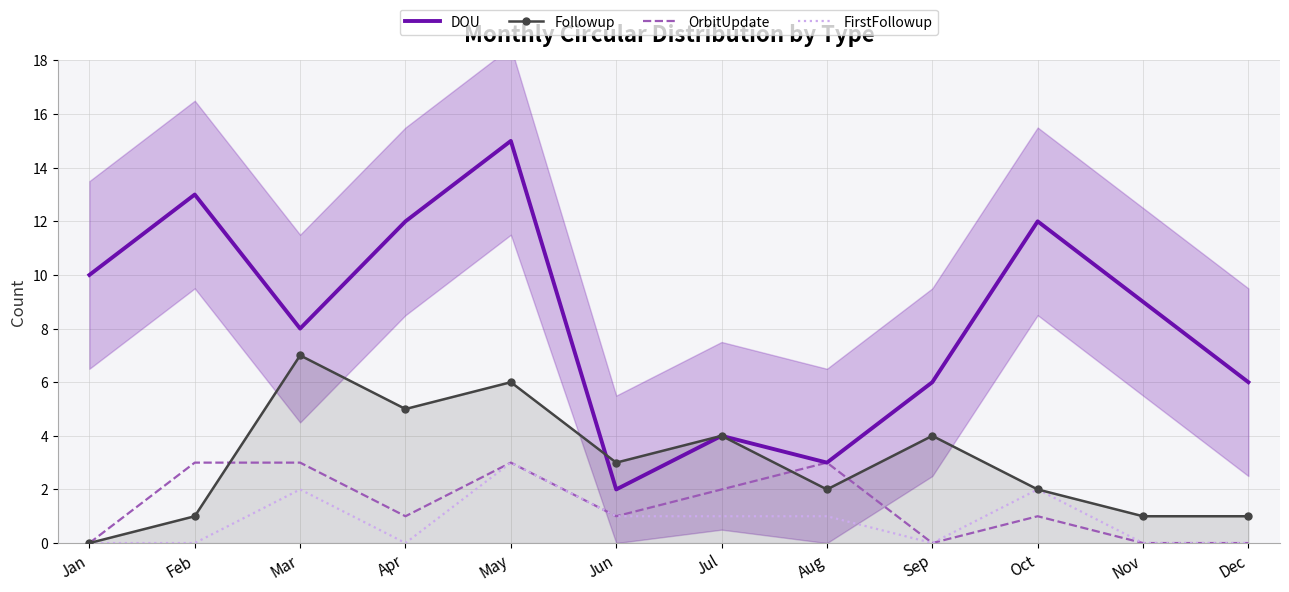

How many values in the OrbitUpdate series are below 1?

4